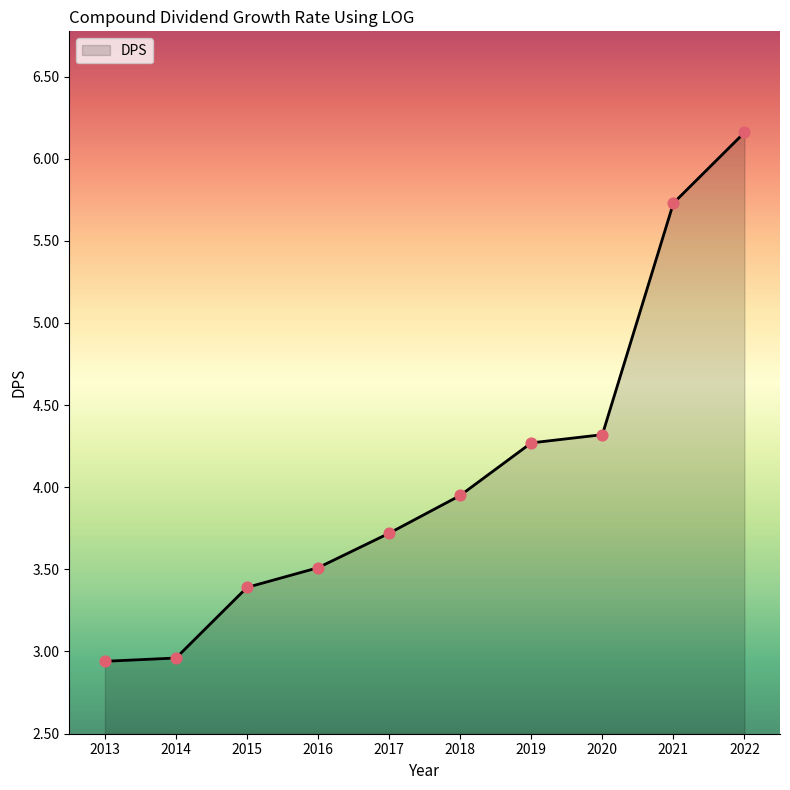

Which has a higher value, 2021 or 2019?

2021